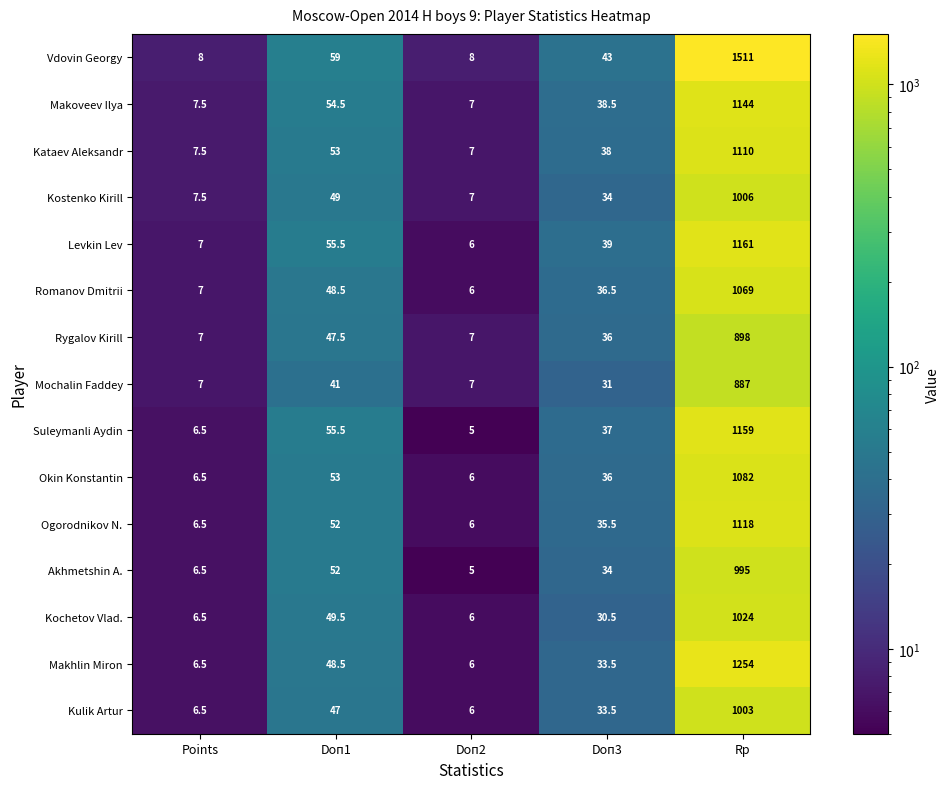

What is the sum of the Mochalin Faddey values at Doп3 and Doп2?

38.0